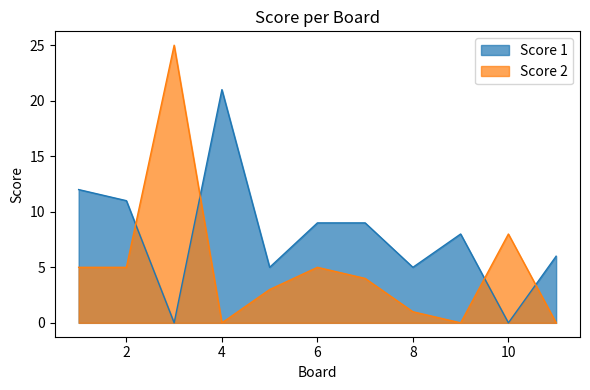

Which series has the largest total across all categories?

Score 1